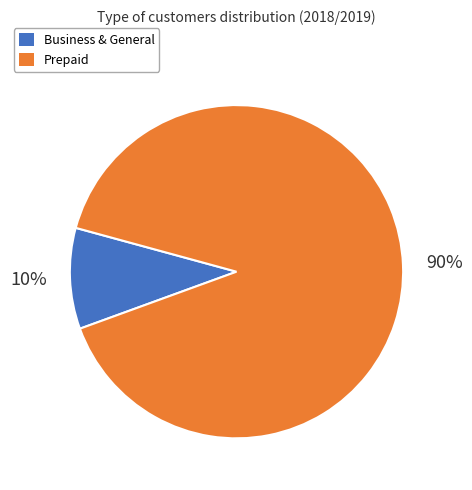

Which slice represents more than half of the pie?

Prepaid